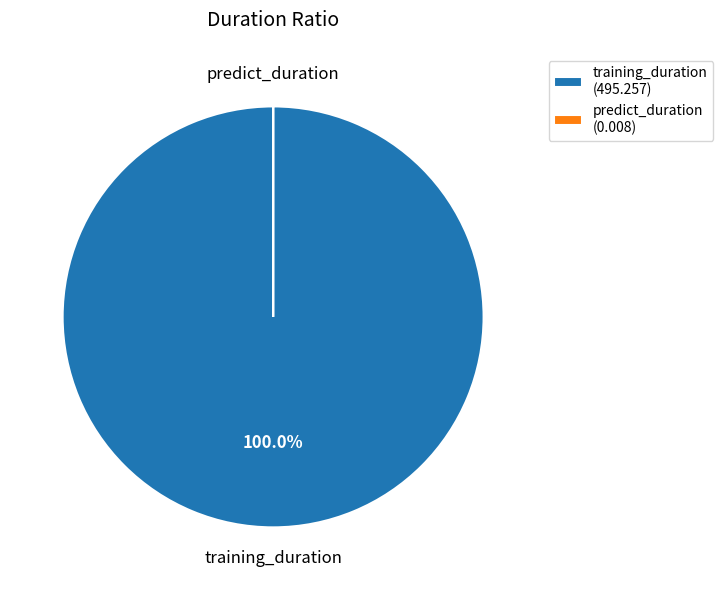

Does any single category account for the majority?

Yes